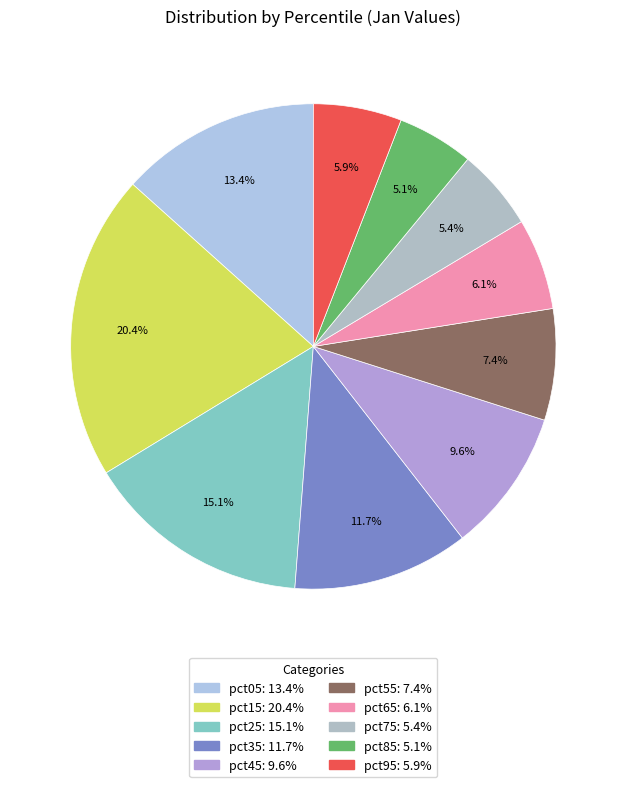

What is the smallest slice in the pie chart?

pct85